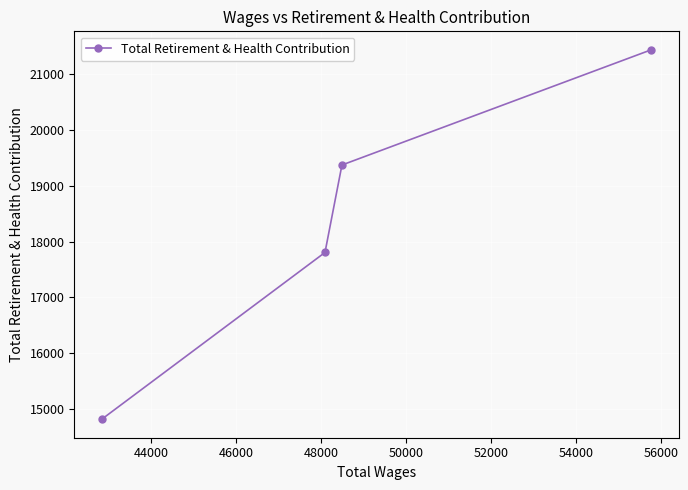

What is the value of the 2nd point from the left?

17805